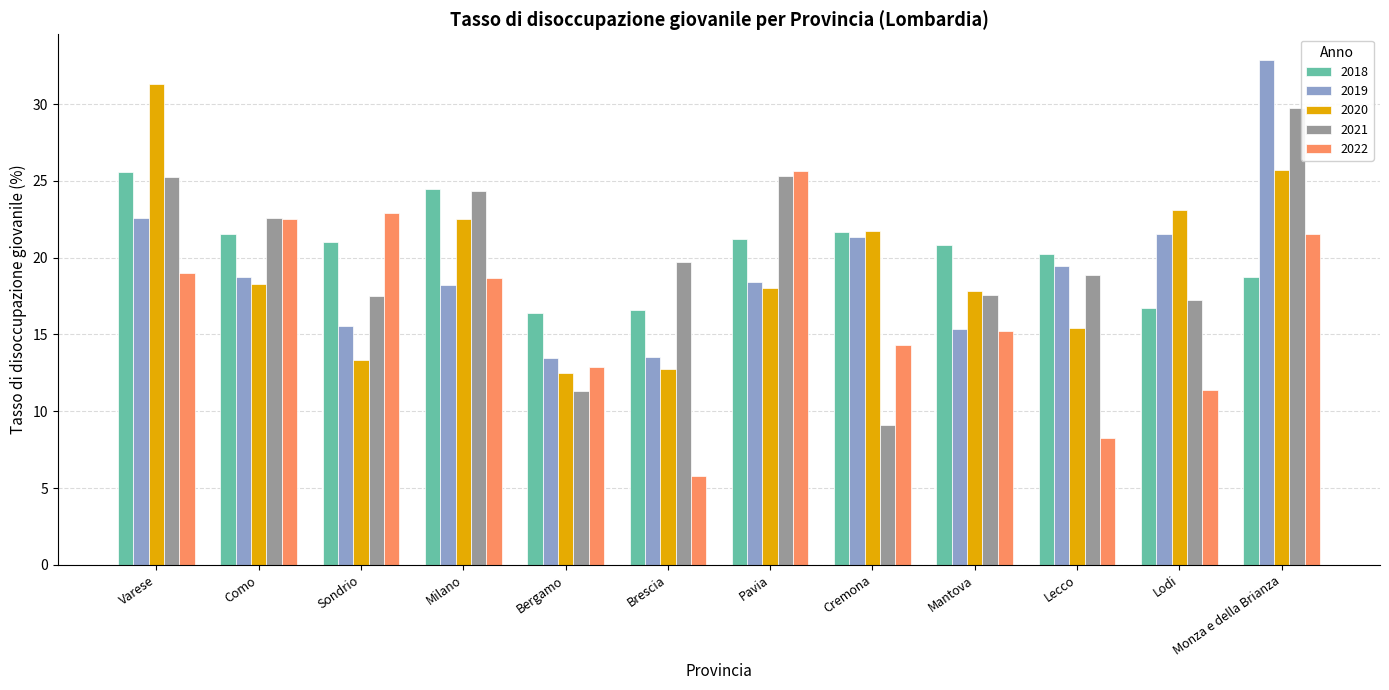

What position from the right is Lecco?

3